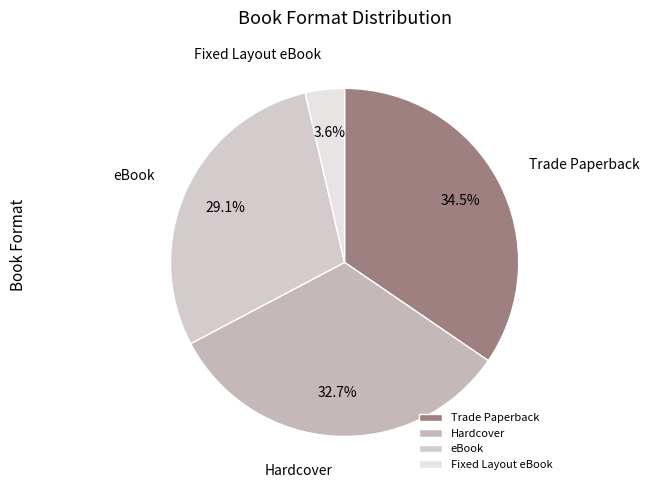

How much of the chart is everything except Trade Paperback?

65.5%